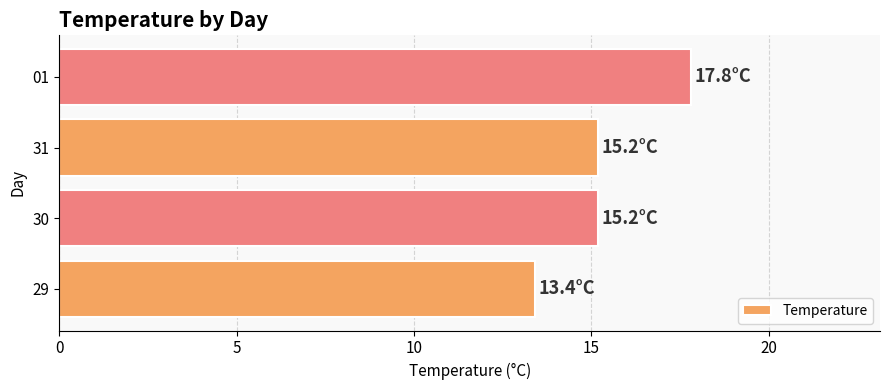

How many data points are less than 15?

1